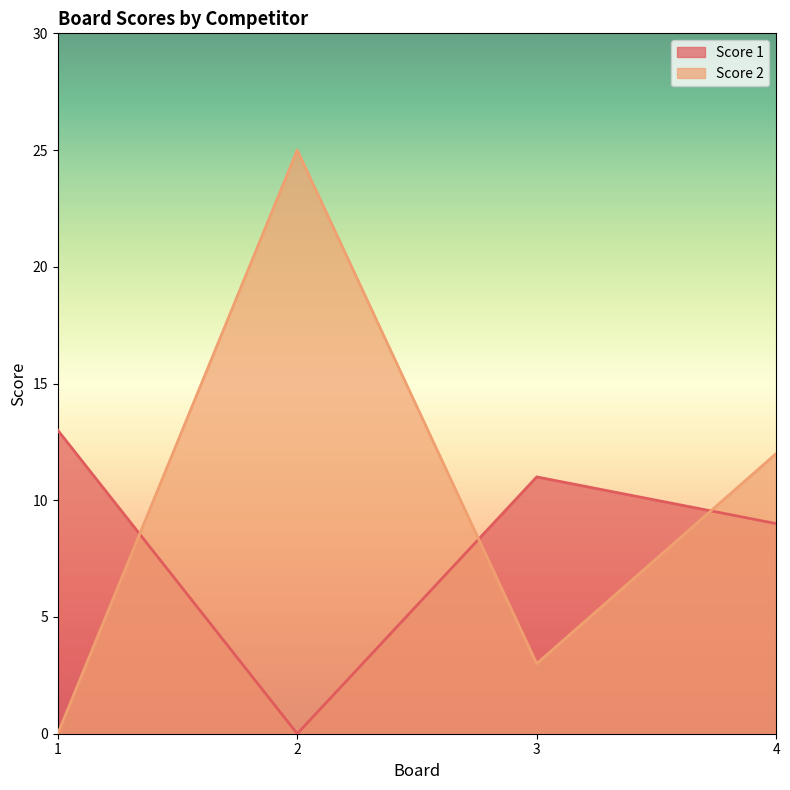

Which category has the lowest value across all series?

2